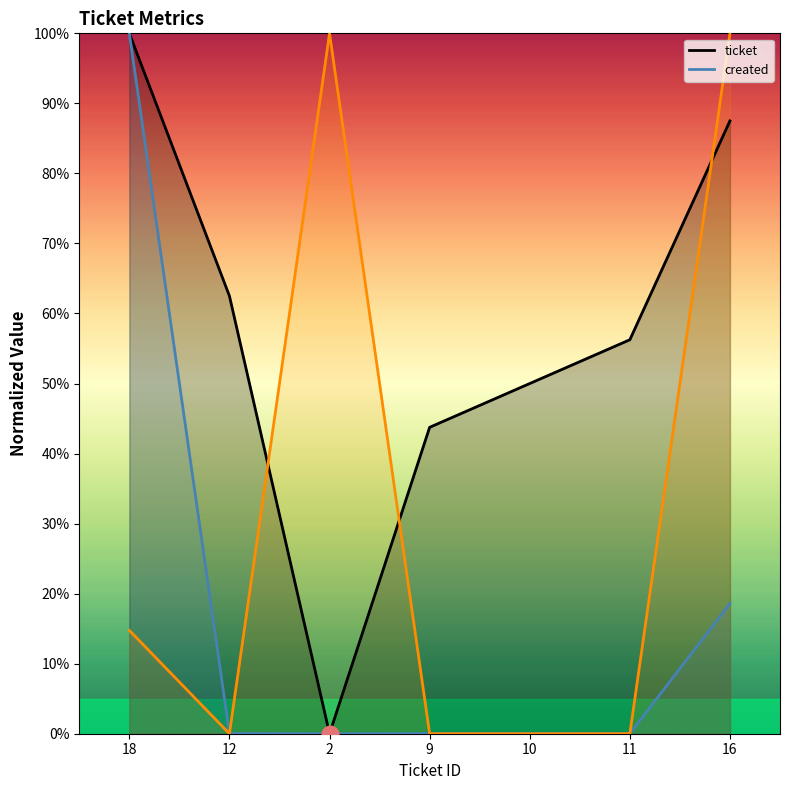

True or false: created has a value of 0.2 at 16.

True